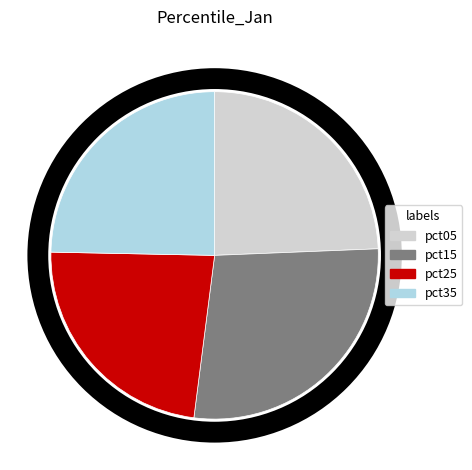

Is there any slice that represents more than half of the pie?

No